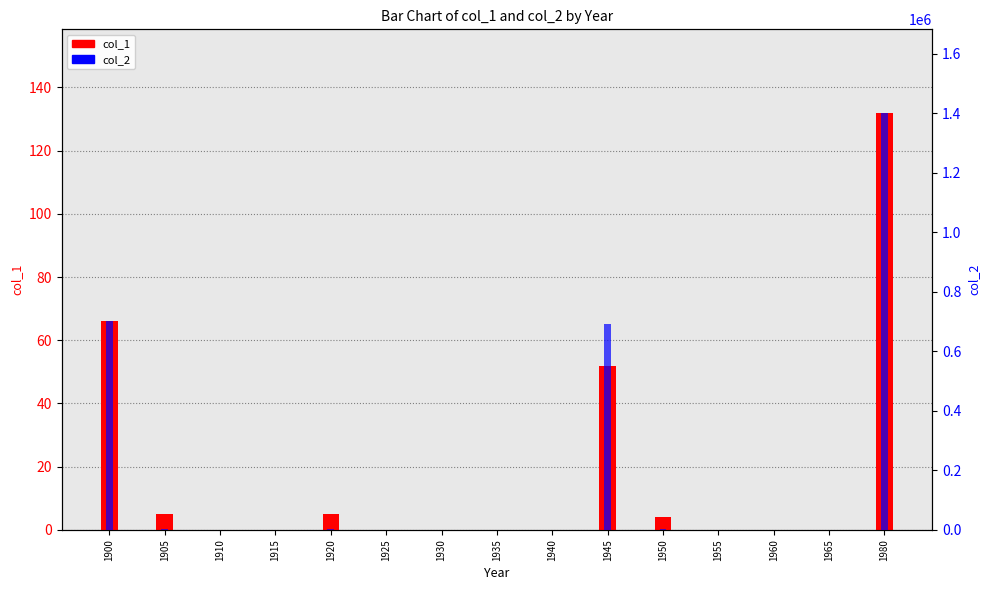

List the series in order of their peak value, lowest first.

col_1, col_2